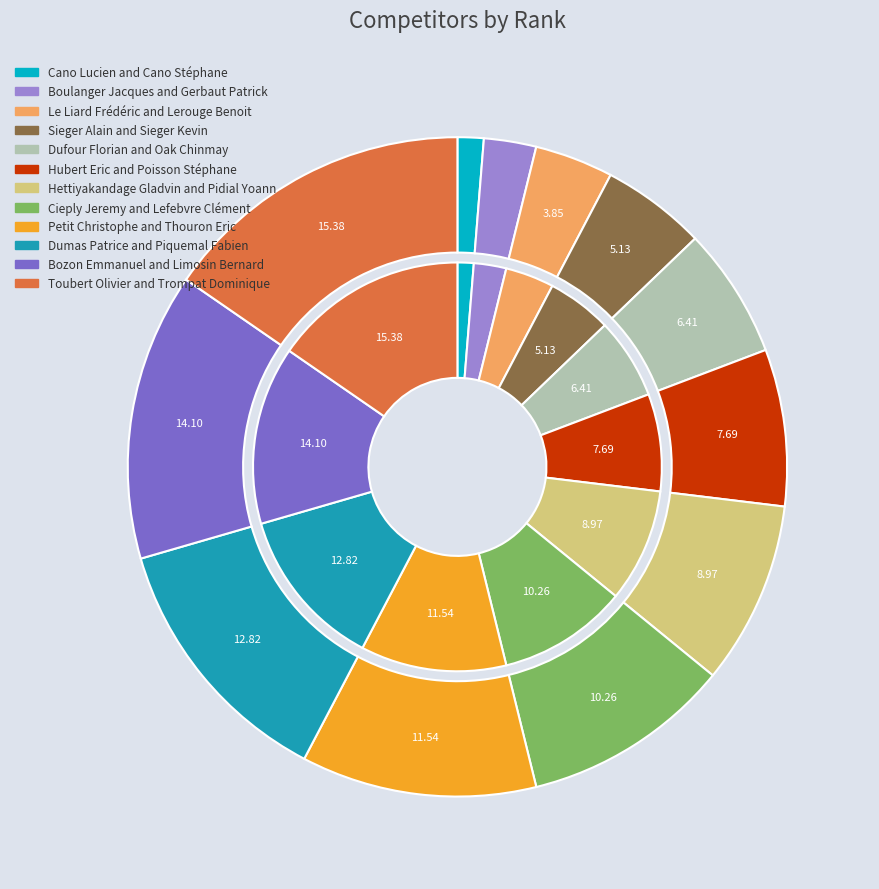

Which slice is the largest?

Toubert Olivier and Trompat Dominique